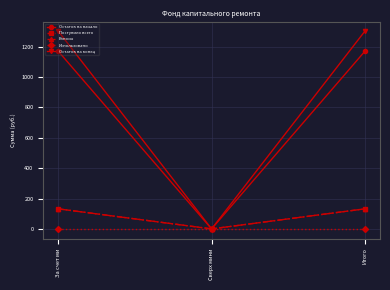

What are all the series names shown in the legend?

Остаток на начало, Поступило всего, Взносы, Использовано, Остаток на конец